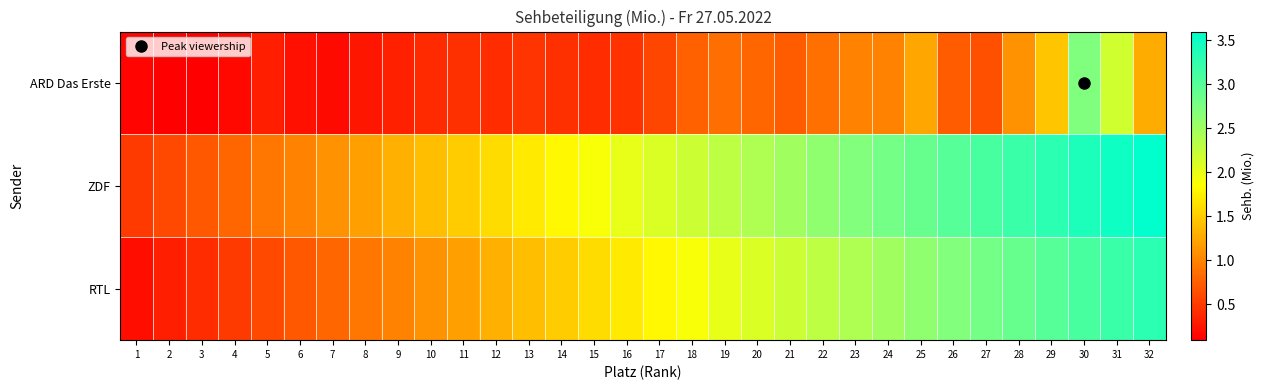

Which series has the largest total across all categories?

ZDF